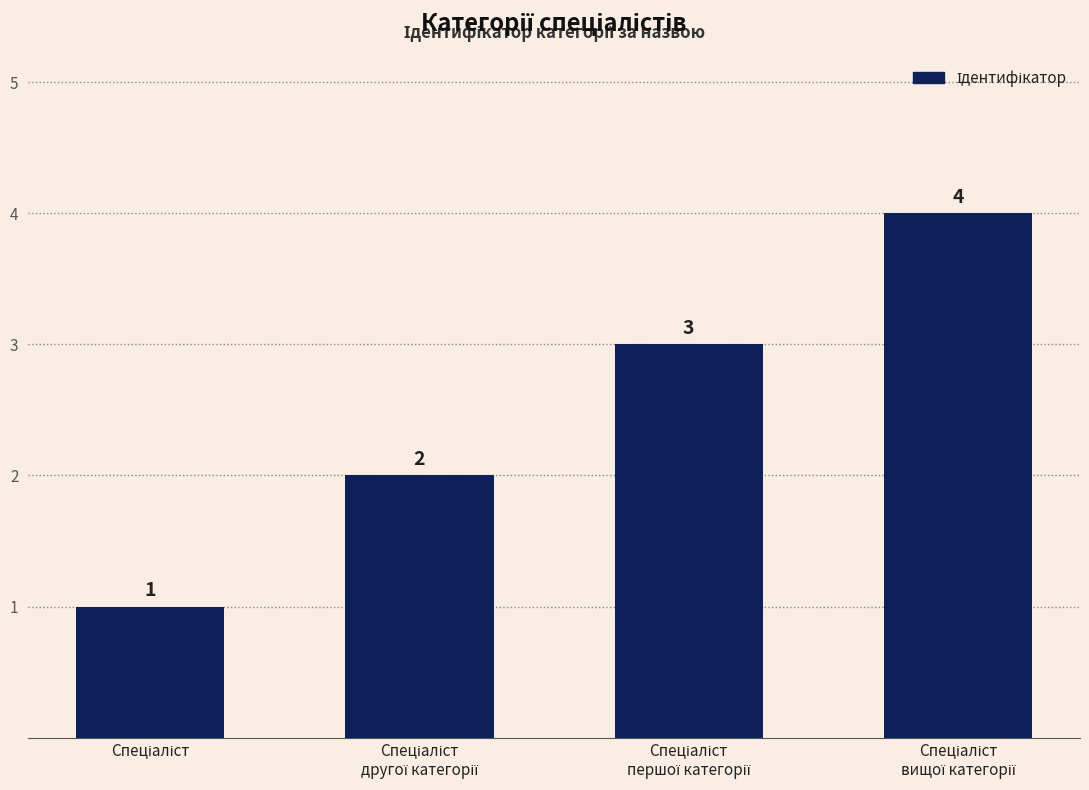

What is the greatest value displayed?

4